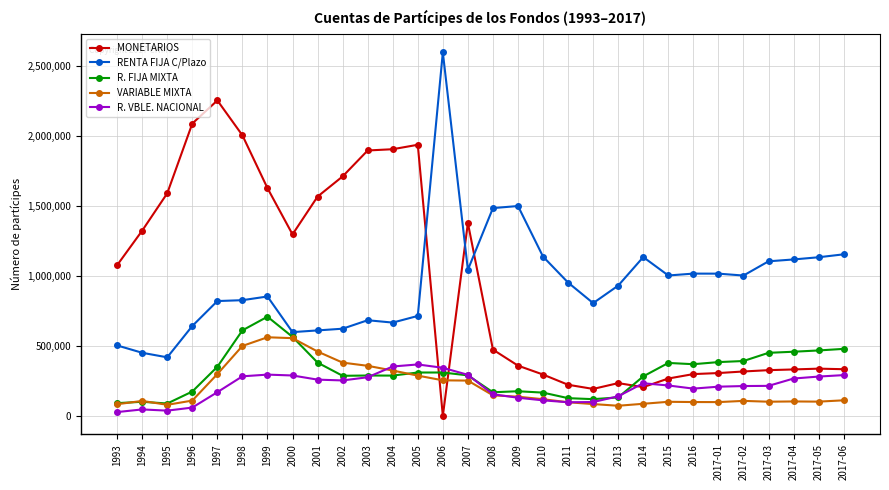

What is the difference between the second highest and second lowest values in the R. VBLE. NACIONAL series?

315200